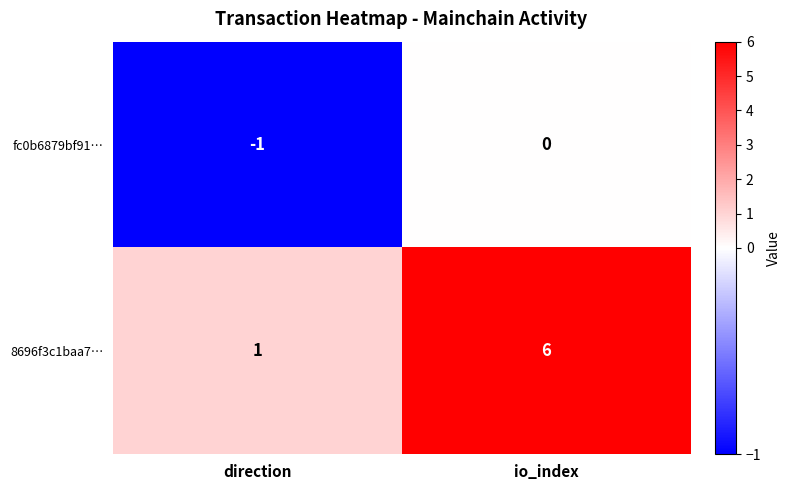

Reading left to right, transcribe all the data shown in this chart.

fc0b6879bf91…: -1	0
8696f3c1baa7…: 1	6